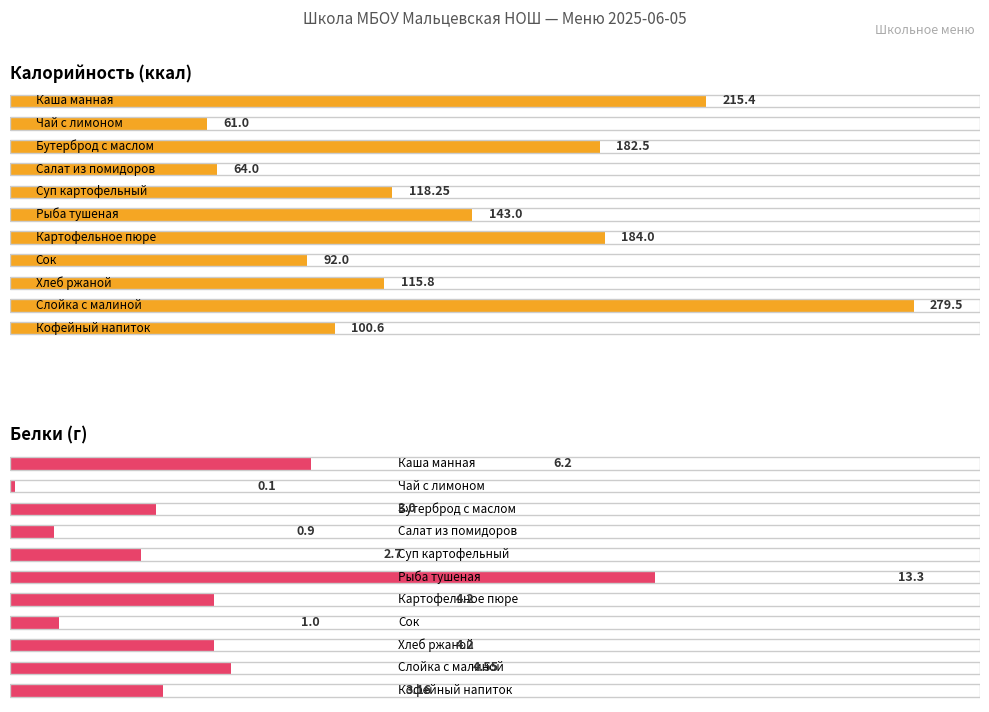

Which has a higher value, Кофейный напиток or Суп картофельный?

Суп картофельный